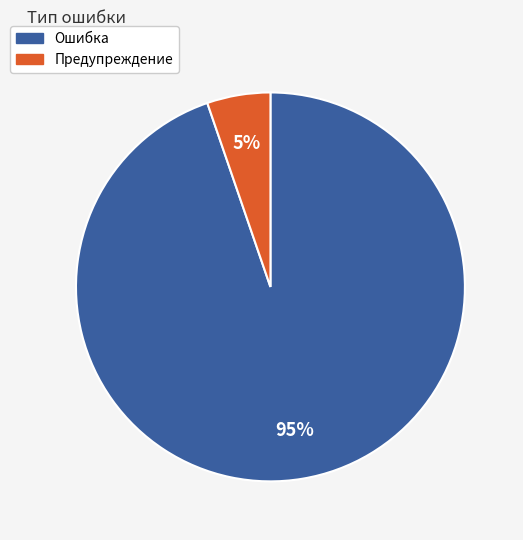

To the nearest percent, what is the combined percentage of Ошибка and Предупреждение?

100%